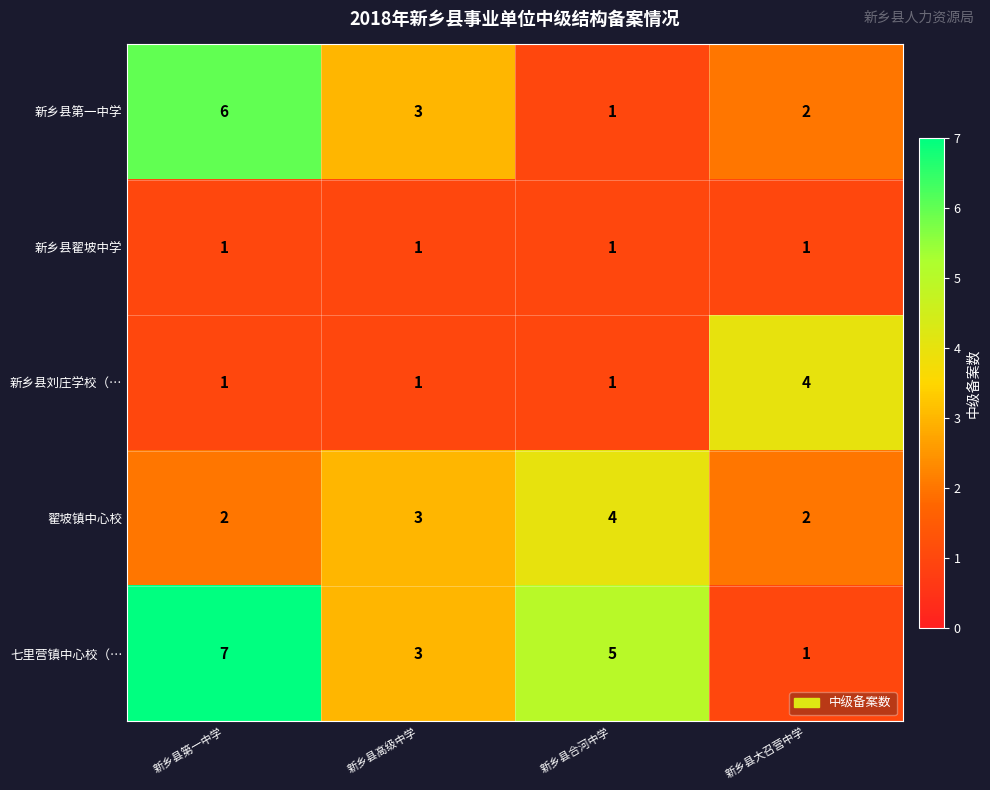

Is it true that 翟坡镇中心校 equals 4 at 新乡县合河中学?

True